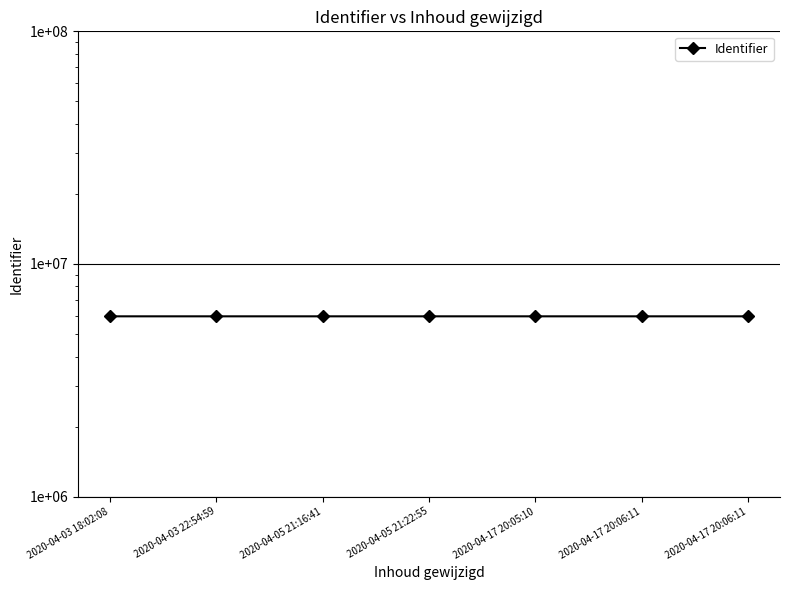

Is it true that the value at 2020-04-17 20:06:11 is 2192166?

False